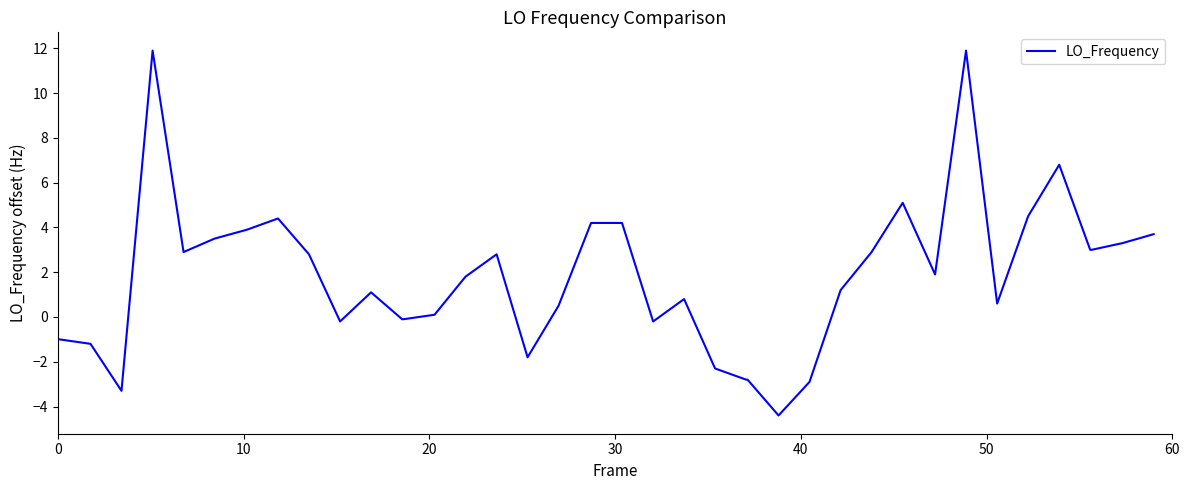

What is the maximum value shown in the chart?

11.9